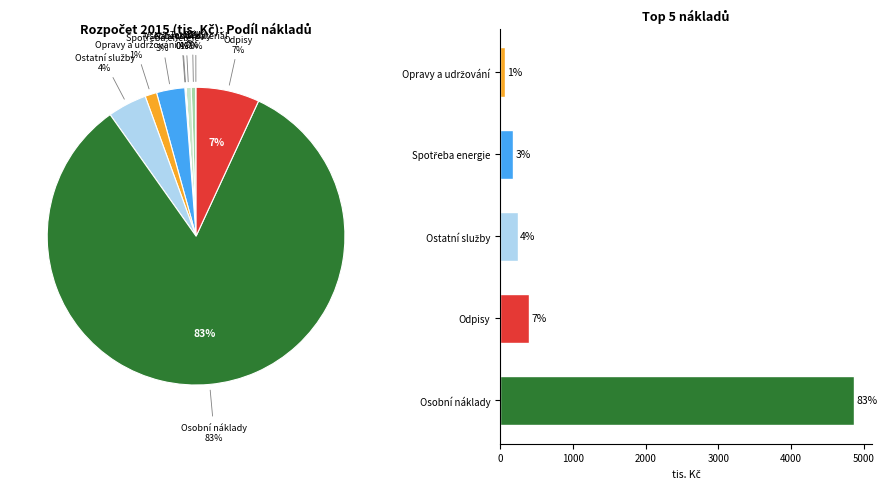

What percentage do Opravy a udržování and Odpisy together represent?

8.2%